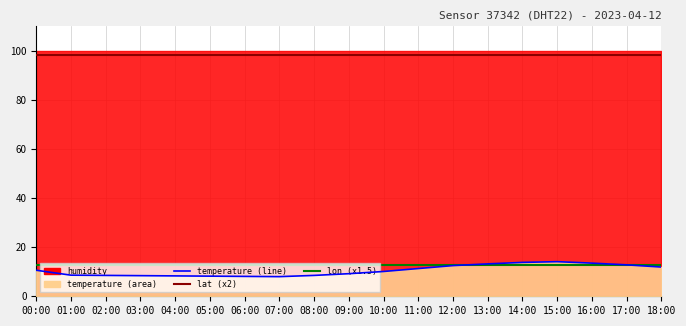

Which series has the largest range (max minus min)?

temperature (line)